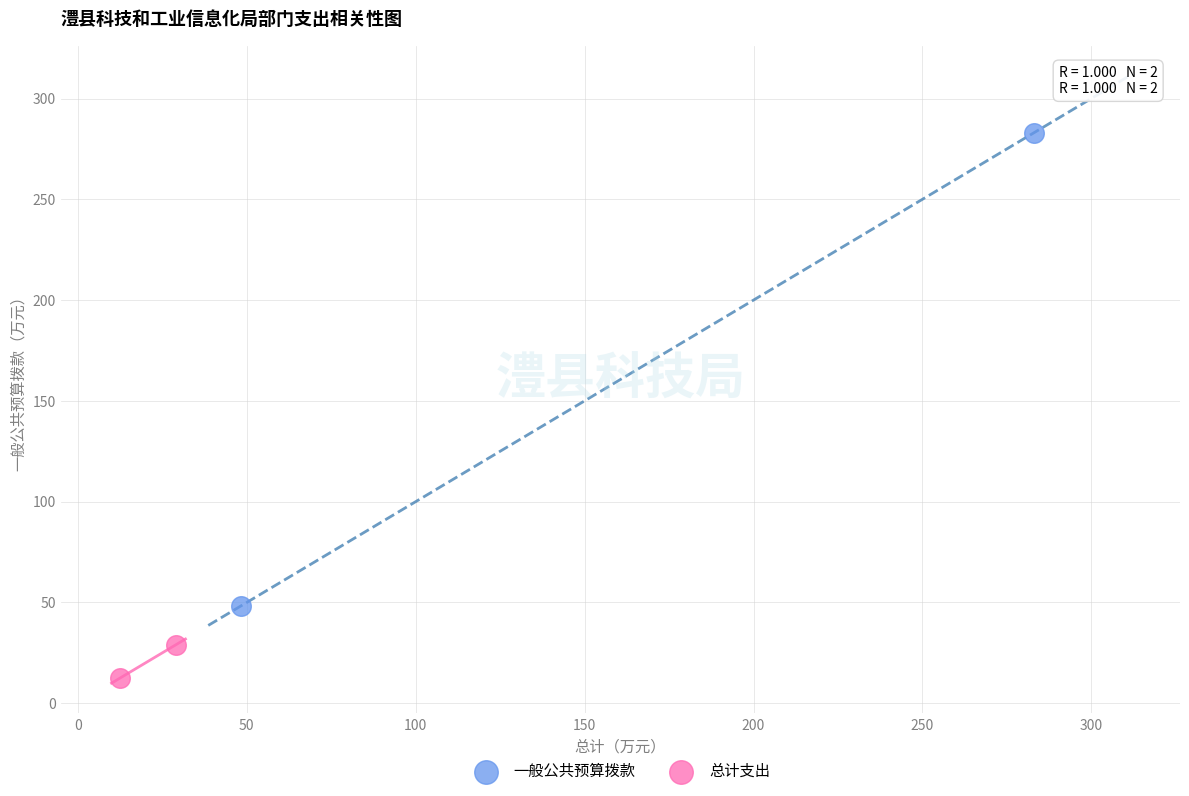

What are all the series names shown in the legend?

一般公共预算拨款, 总计支出